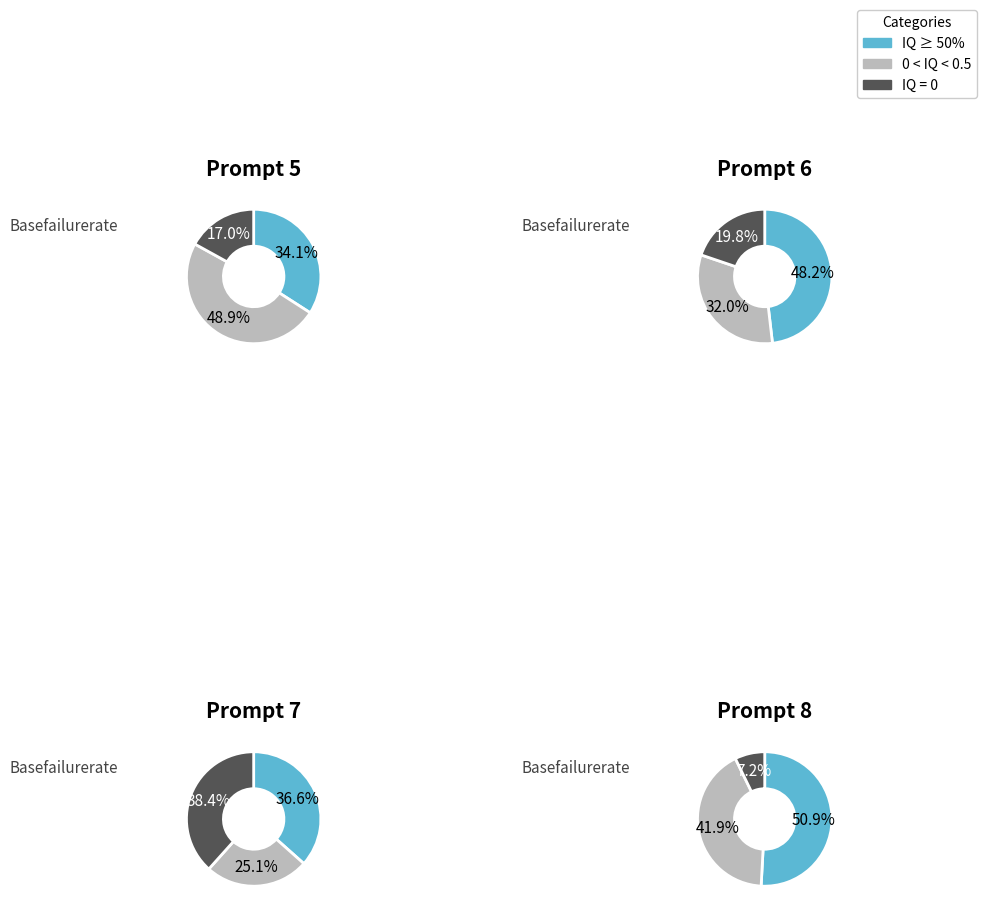

To the nearest percent, what is the combined percentage of Medium and Low?

66%